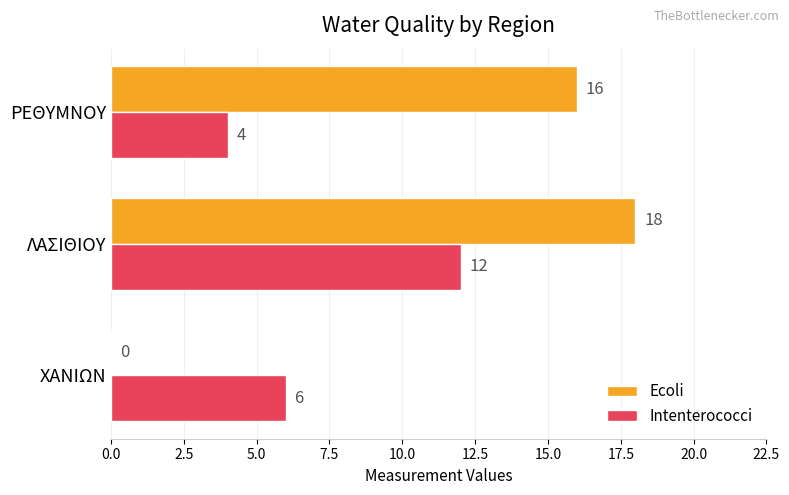

What is the sum of all Ecoli values?

34